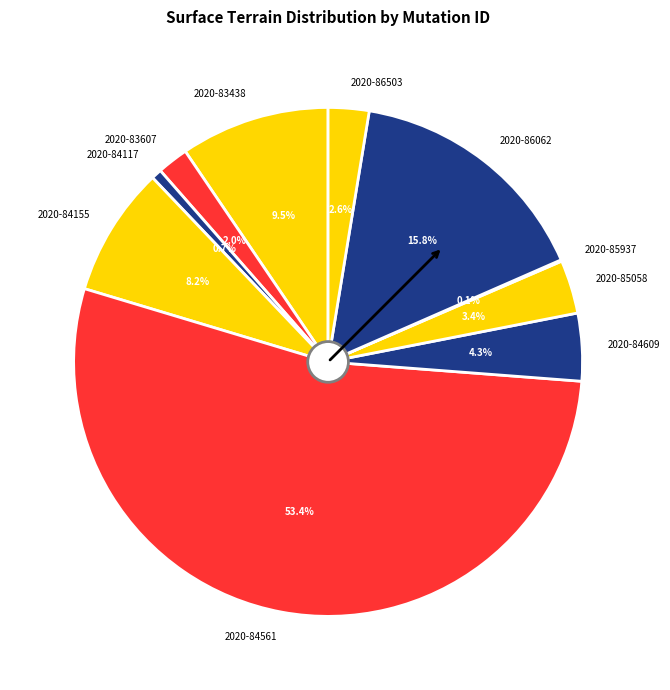

Does 2020-84155 represent more than half of the total?

No